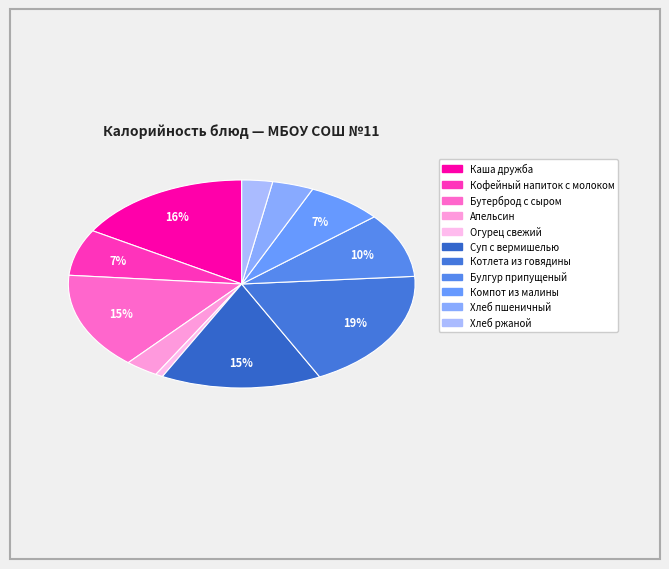

What percentage do Кофейный напиток с молоком and Компот из малины together represent?

14.3%